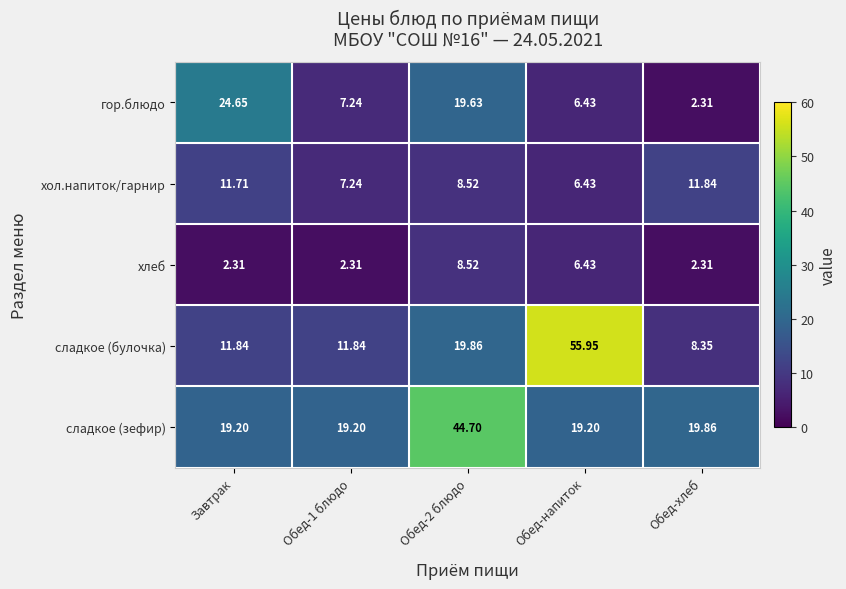

Between Завтрак and Обед-напиток, which series saw the biggest shift?

сладкое (булочка)